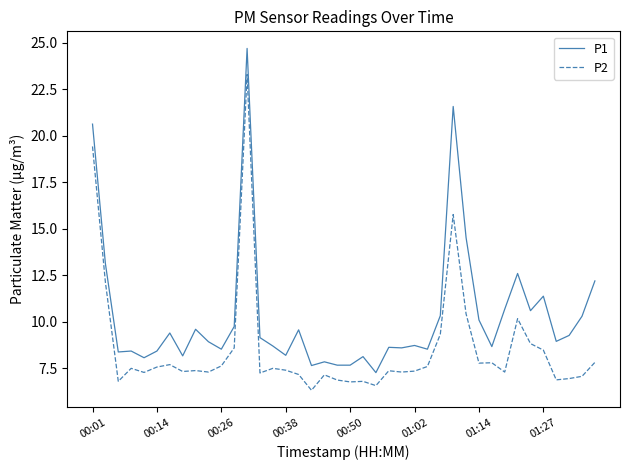

What is the difference between the second highest and second lowest values in the P1 series?

13.9